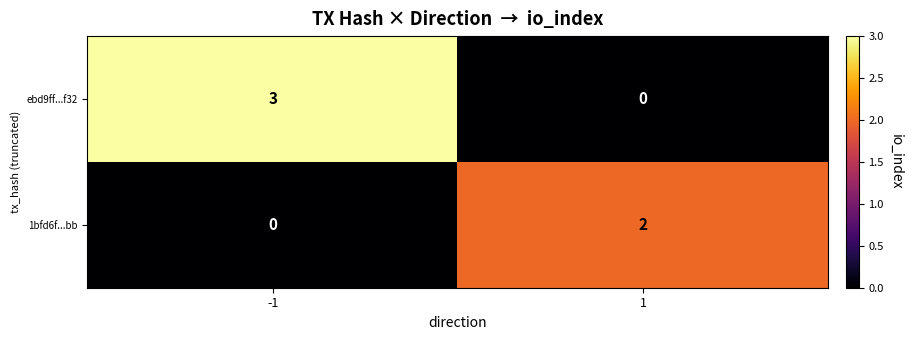

Rank the series at -1 from lowest to highest value.

1bfd6f...bb, ebd9ff...f32